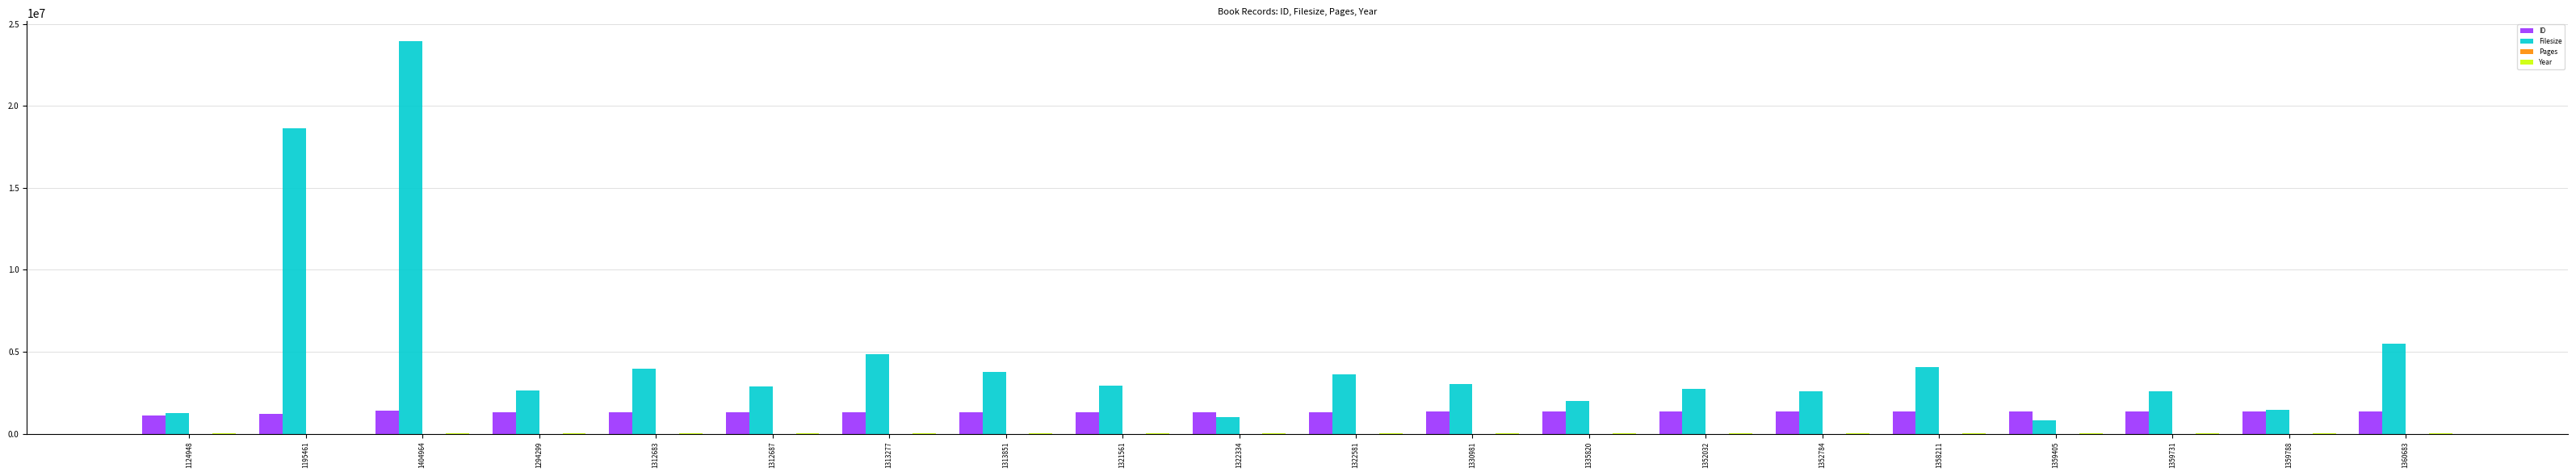

At which label is Filesize closest to 12397996?

1195461